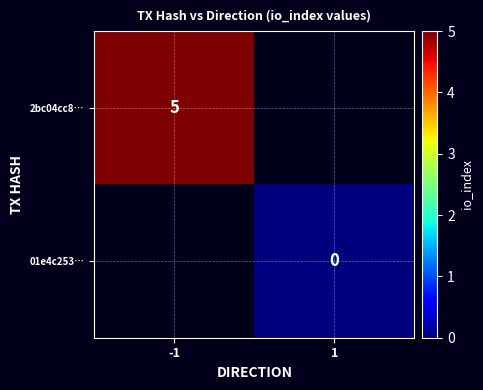

The 2bc04cc8… series shows 5 at -1. True or false?

True